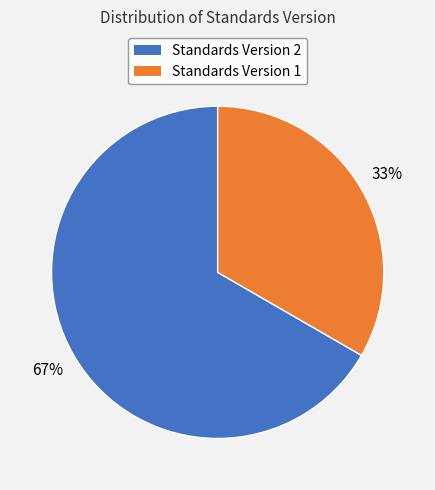

Is there any slice that represents more than half of the pie?

Yes